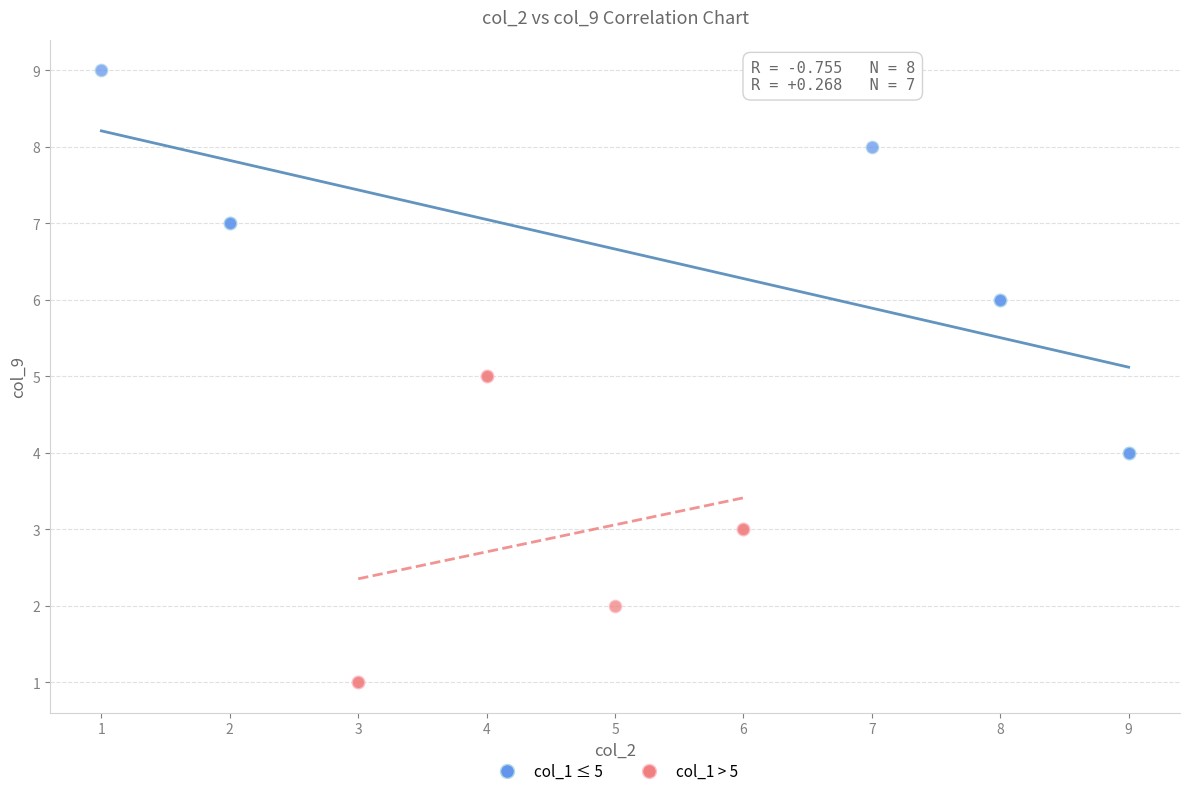

Which series reaches the minimum Y coordinate?

col_1 > 5